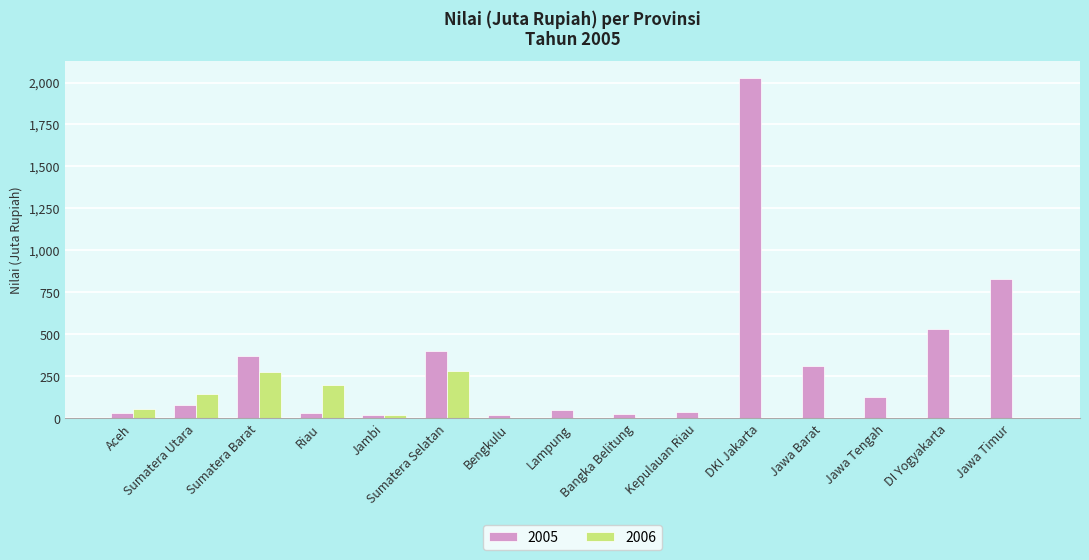

How many groups of bars are there?

15